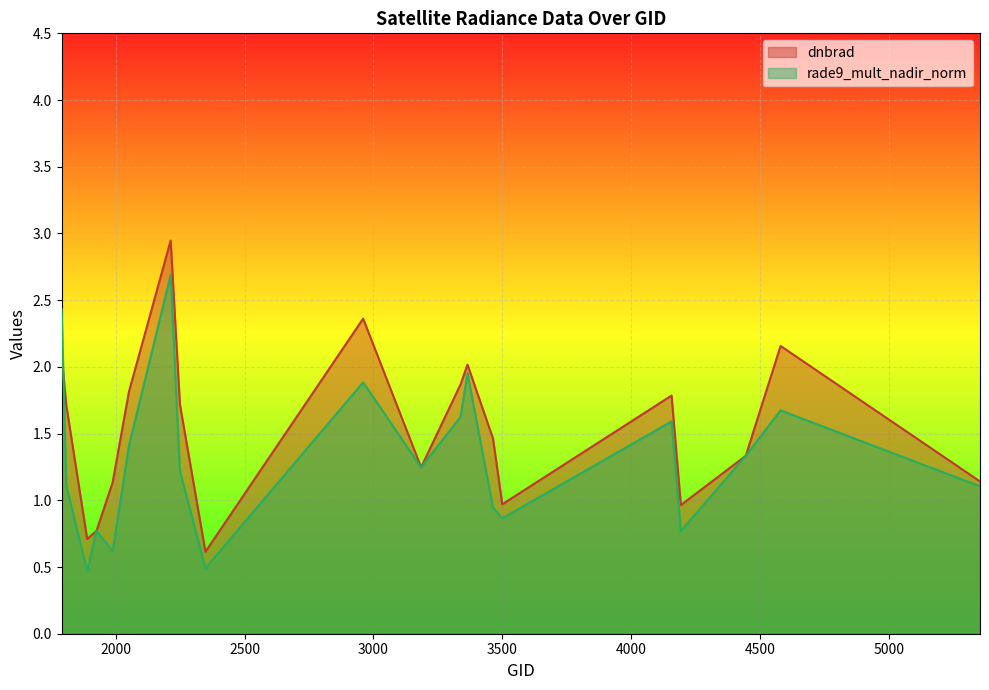

At which category does dnbrad reach its first local valley?

1889